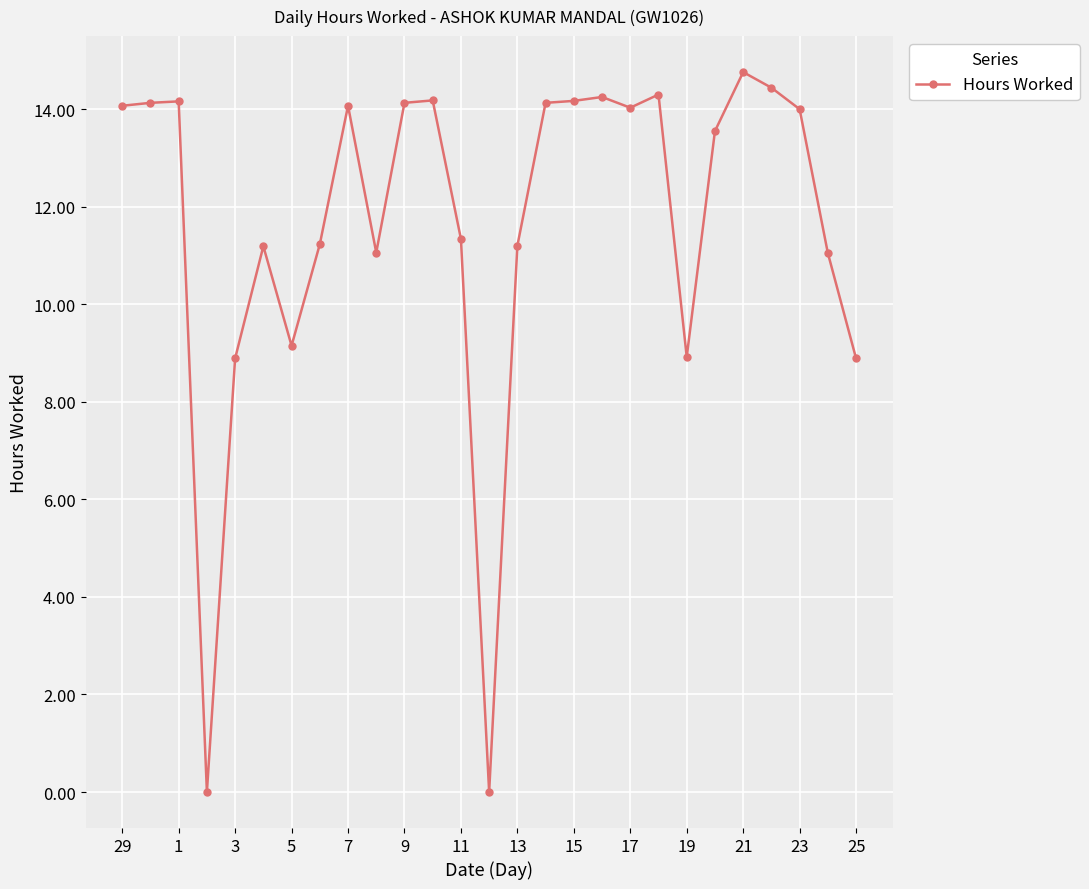

What is the value of the 5th point from the left?

8.9